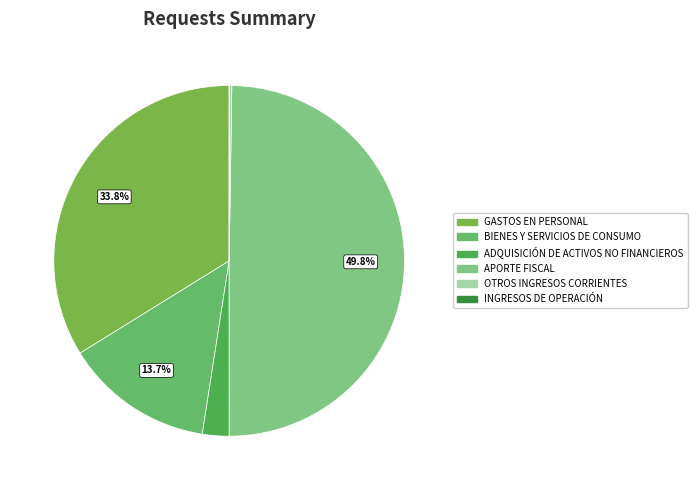

To the nearest percent, what is the difference between the largest and smallest slice percentages?

50%